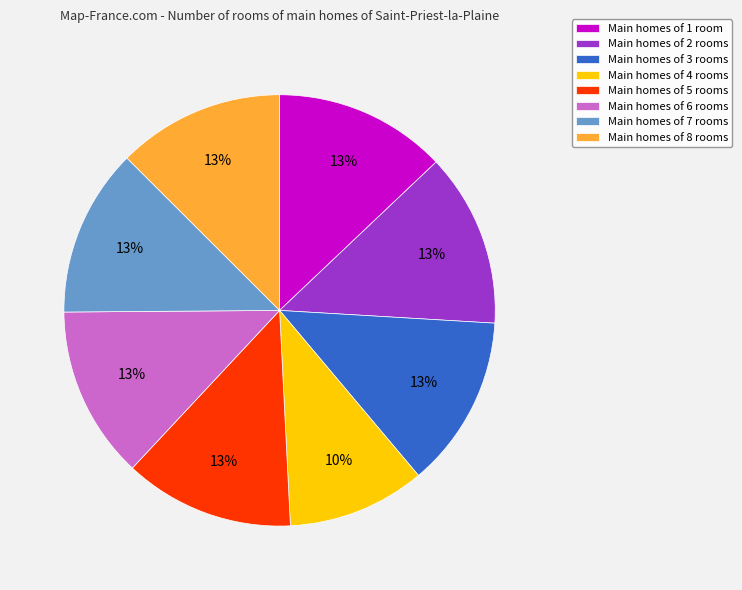

Do Main homes of 3 rooms and Main homes of 1 room together represent more than half of the pie?

No